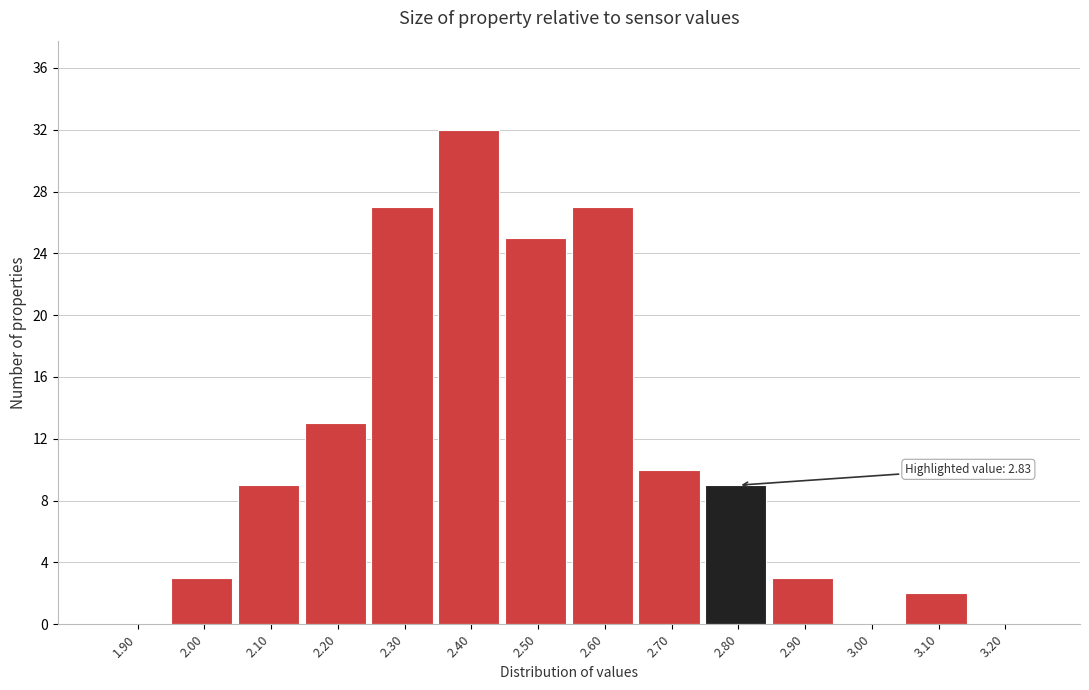

Reading right to left, list all the values displayed in this chart.

3.20=0	3.10=2	3.00=0	2.90=3	2.80=9	2.70=10	2.60=27	2.50=25	2.40=32	2.30=27	2.20=13	2.10=9	2.00=3	1.90=0